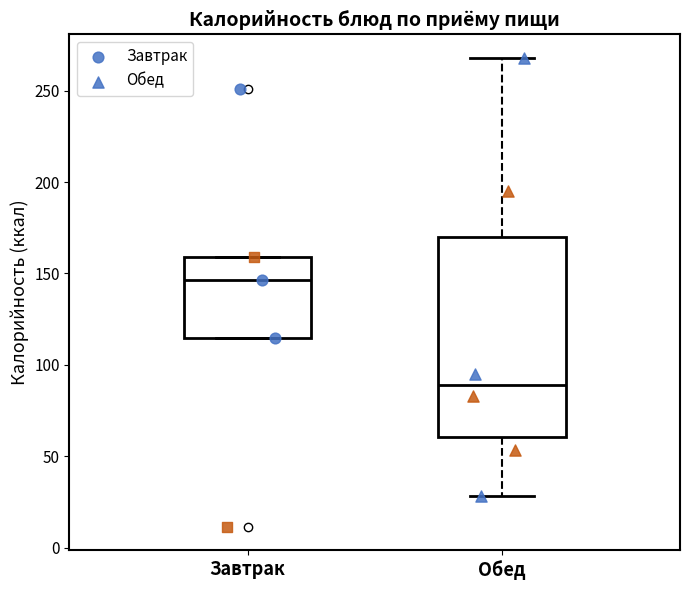

Reading left to right, transcribe this box plot: for each box, give where its median line is, the range the box spans, and where its two whiskers end, as read against the y-axis. The values are not printed on the chart, so give them approximately, as read against the axis.

Завтрак: median 145, box 115 to 160, whiskers 115 to 160
Обед: median 90, box 60 to 170, whiskers 30 to 270